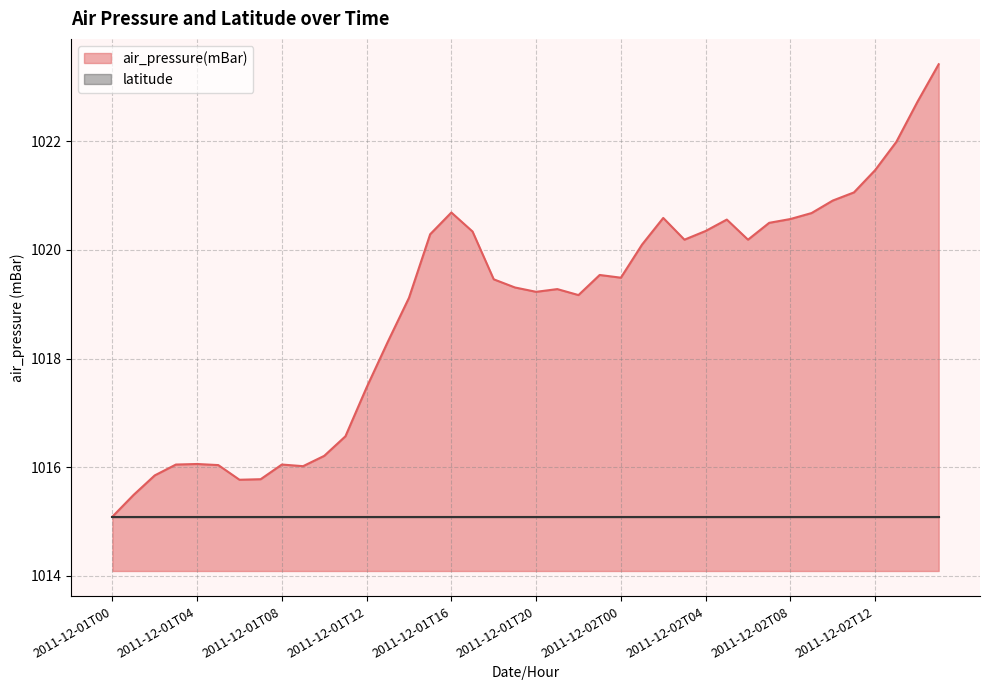

Rank the categories by value from lowest to highest.

2011-12-01T00, 2011-12-01T01, 2011-12-01T06, 2011-12-01T07, 2011-12-01T02, 2011-12-01T09, 2011-12-01T05, 2011-12-01T03, 2011-12-01T08, 2011-12-01T04, 2011-12-01T10, 2011-12-01T11, 2011-12-01T12, 2011-12-01T13, 2011-12-01T14, 2011-12-01T22, 2011-12-01T20, 2011-12-01T21, 2011-12-01T19, 2011-12-01T18, 2011-12-02T00, 2011-12-01T23, 2011-12-02T01, 2011-12-02T03, 2011-12-02T06, 2011-12-01T15, 2011-12-01T17, 2011-12-02T04, 2011-12-02T07, 2011-12-02T05, 2011-12-02T08, 2011-12-02T02, 2011-12-02T09, 2011-12-01T16, 2011-12-02T10, 2011-12-02T11, 2011-12-02T12, 2011-12-02T13, 2011-12-02T14, 2011-12-02T15